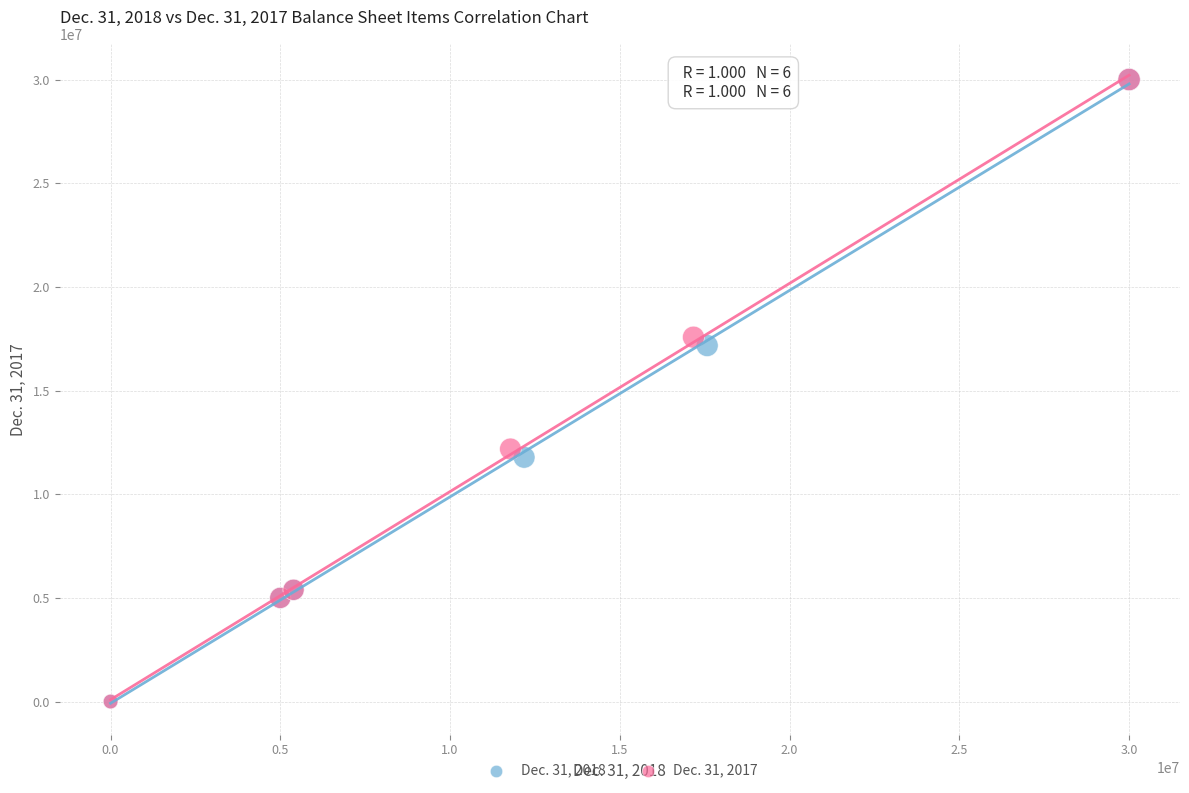

Which series has the largest Y range (max minus min)?

Dec. 31, 2017